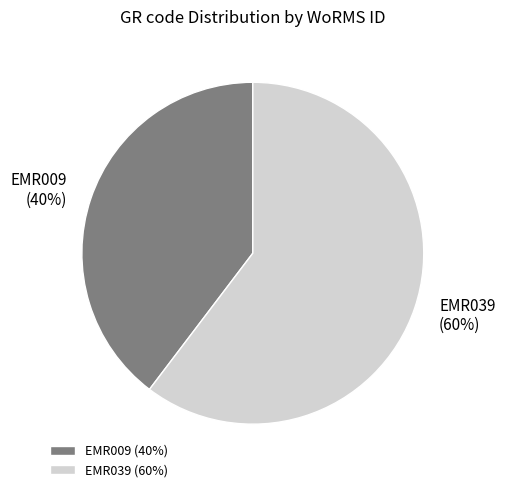

Which category has the biggest portion of the pie?

EMR039